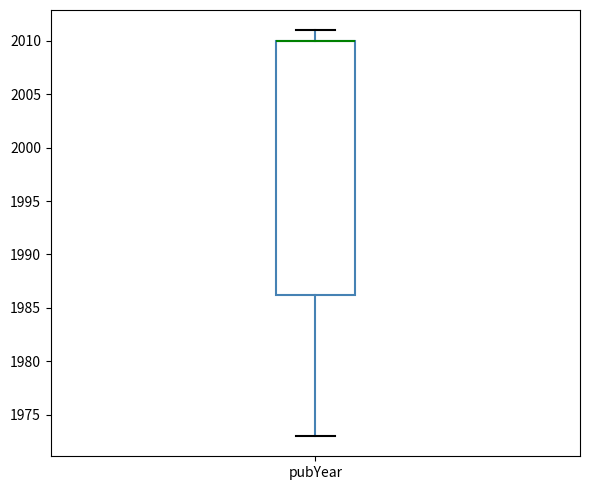

Read this box plot against the y-axis: the position of the median line, the range covered by the box, and the ends of both whiskers. The values are not printed on the chart, so give them approximately, as read against the axis.

median 2010.0 (drawn on the box's upper edge), box 1986.5 to 2010.0, whiskers 1973.0 to 2011.0